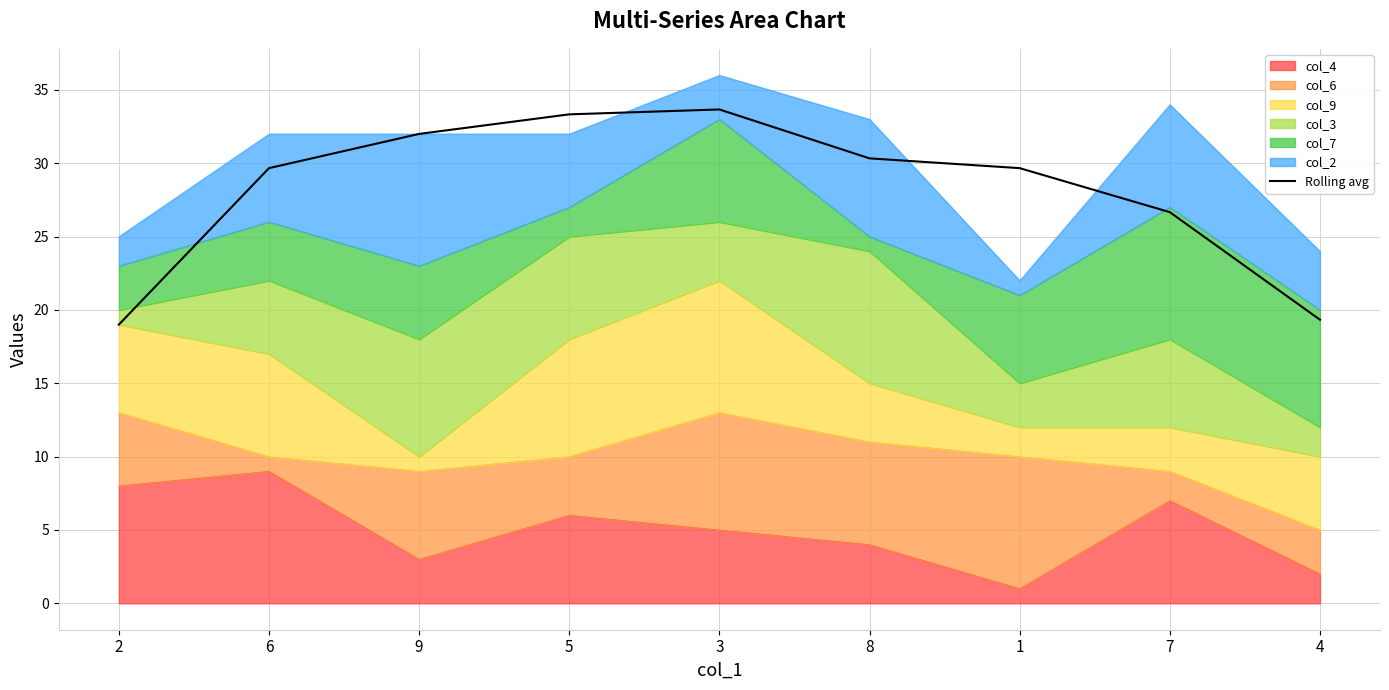

The chart shows a value of 30.3 at 8. True or false?

True